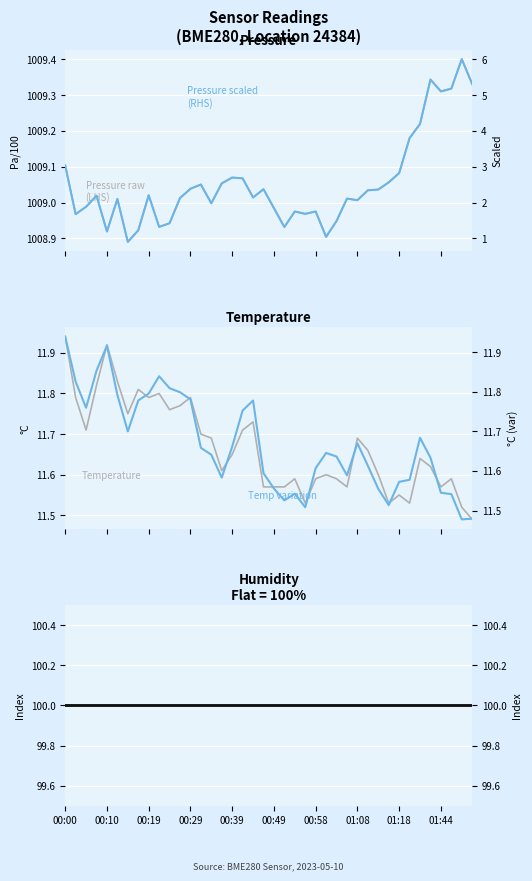

What is the average value of the Temperature series?

11.7